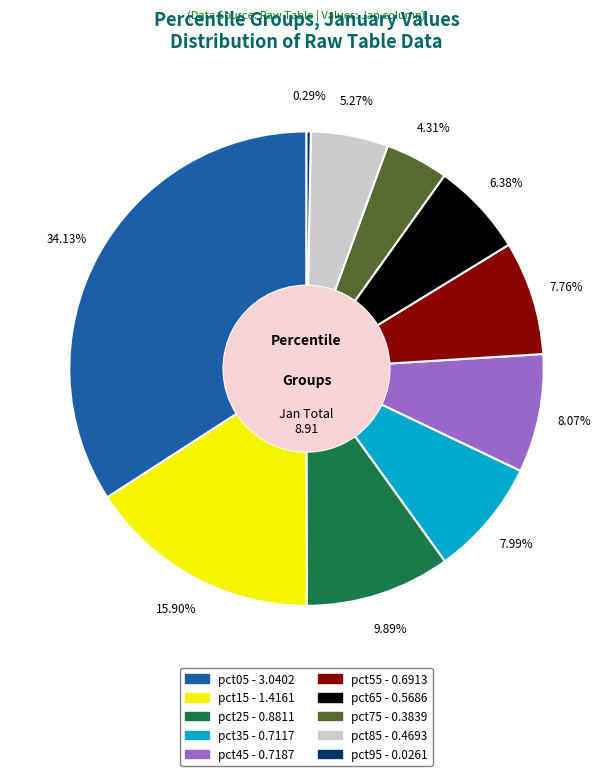

Between pct65 and pct25, which is larger?

pct25